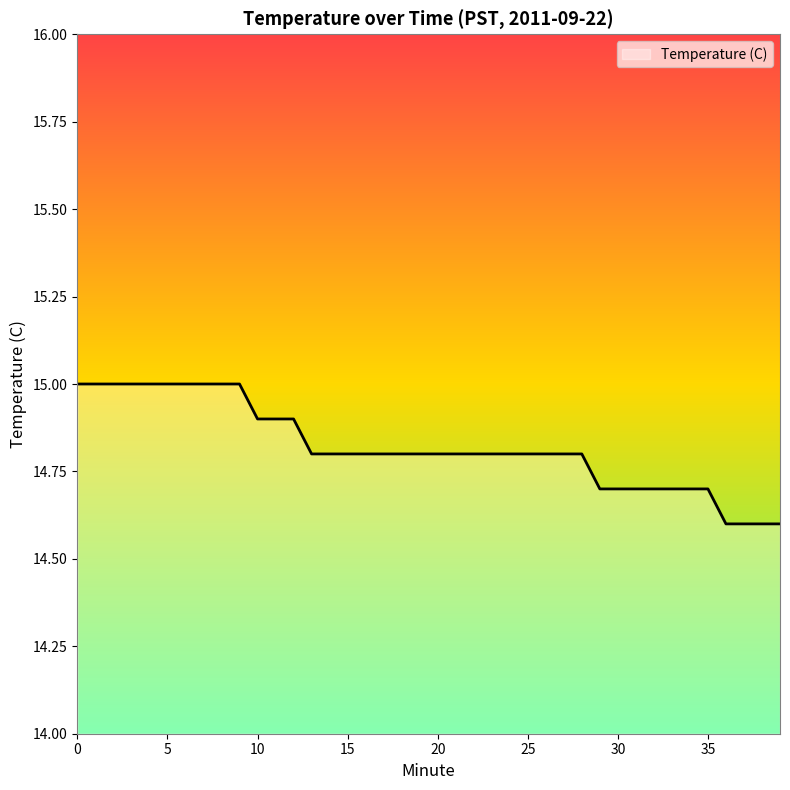

What is the smallest value displayed?

14.6